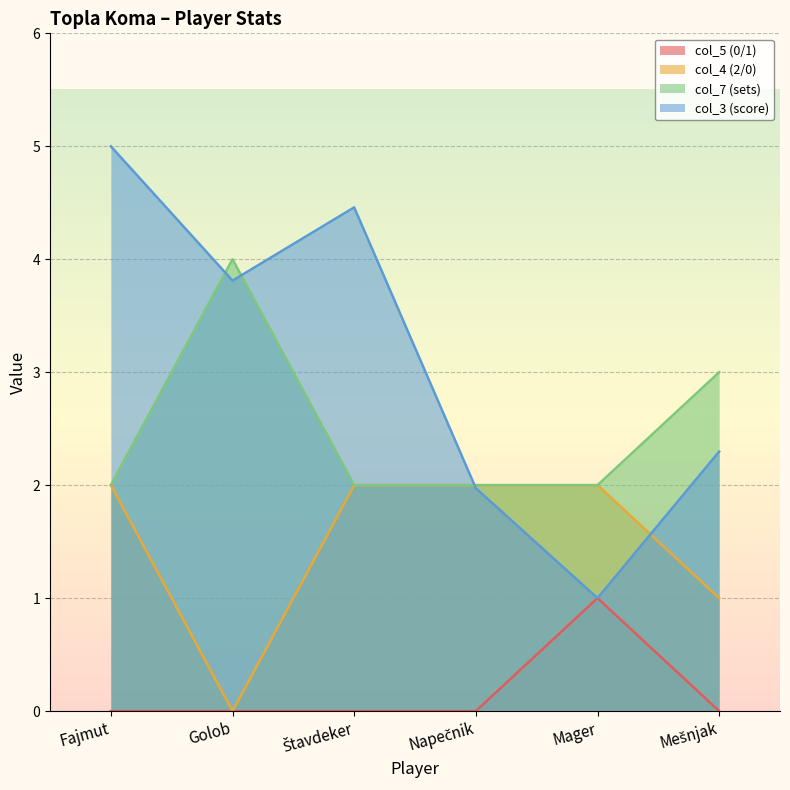

At which label is col_4 (2/0) closest to 1?

Mešnjak